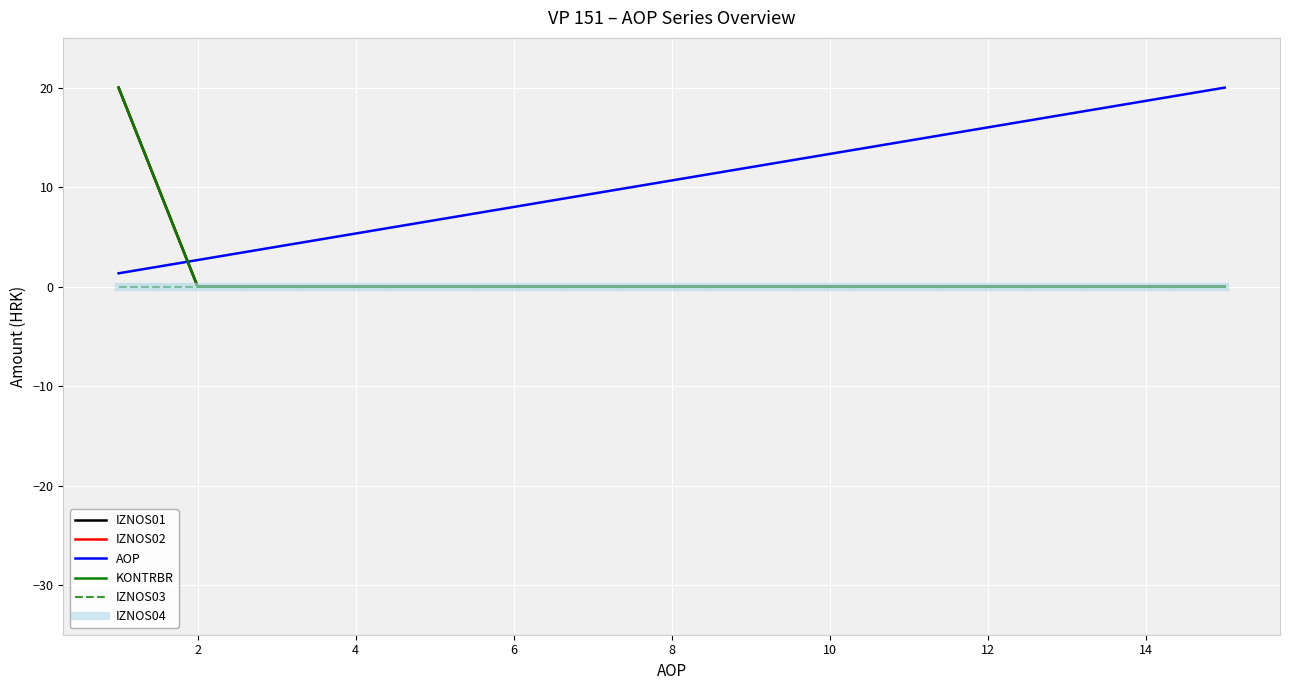

Does the chart have visible grid lines?

Yes